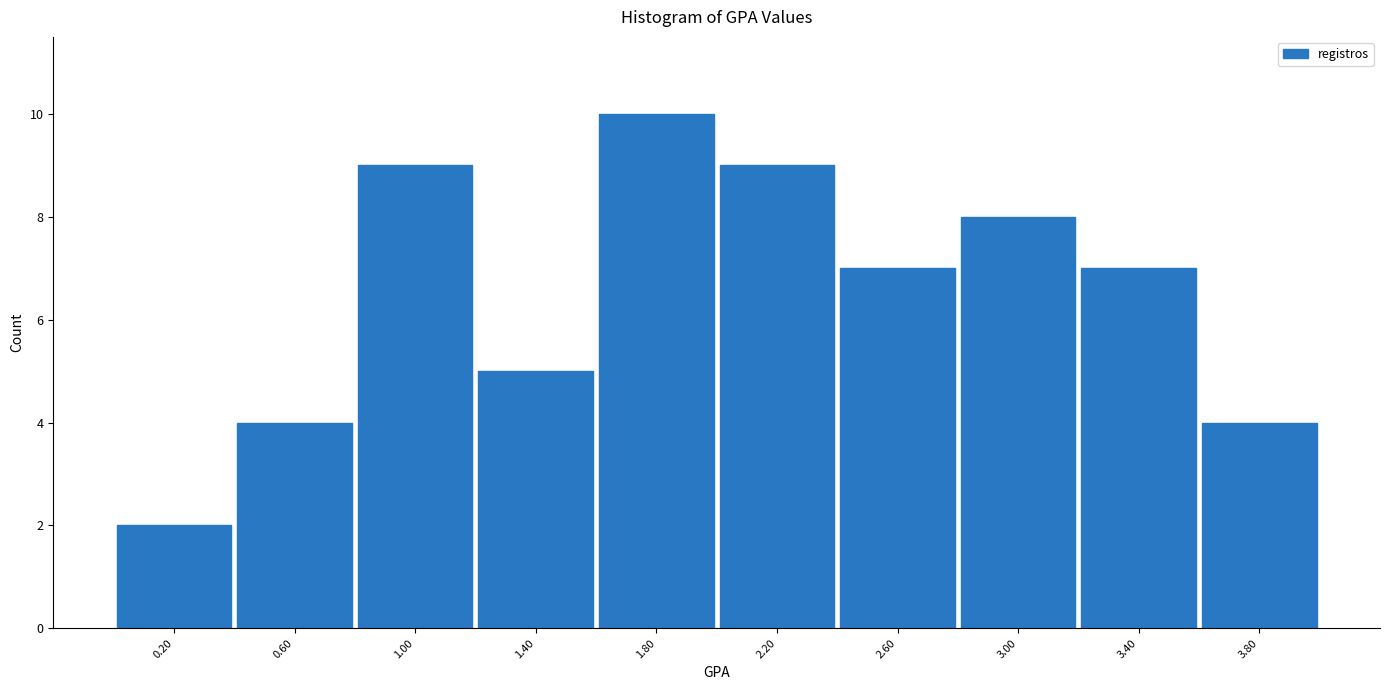

What is the height of the bar covering 2.0 to 2.4 on the x-axis? The values are not printed on the chart, so give them approximately, as read against the axis.

9